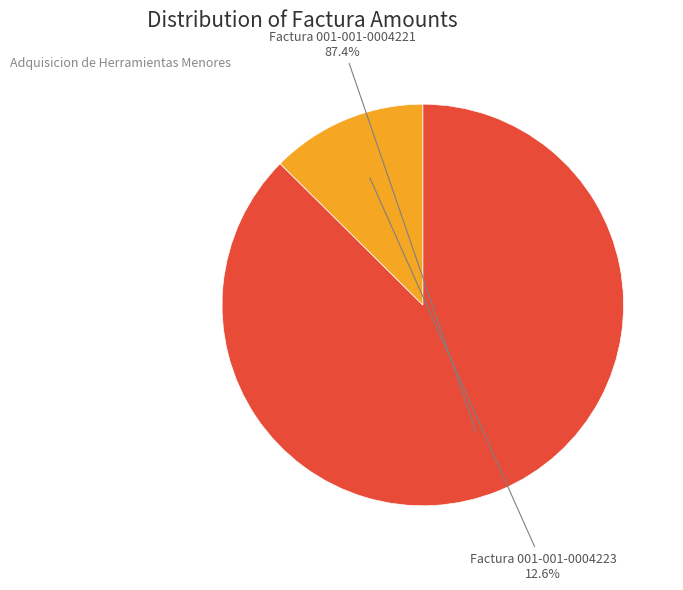

How many slices are in this pie chart?

2